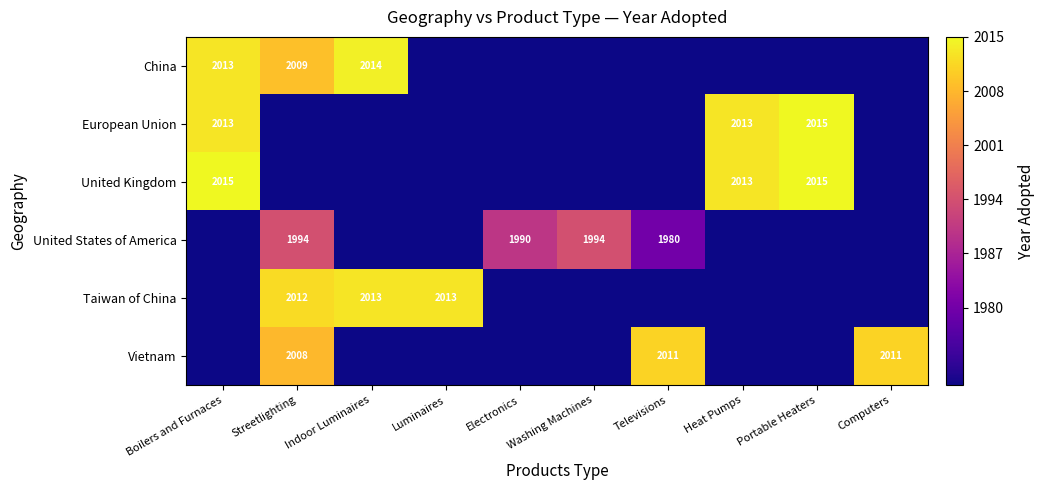

Is it true that European Union equals 2013 at Boilers and Furnaces?

True